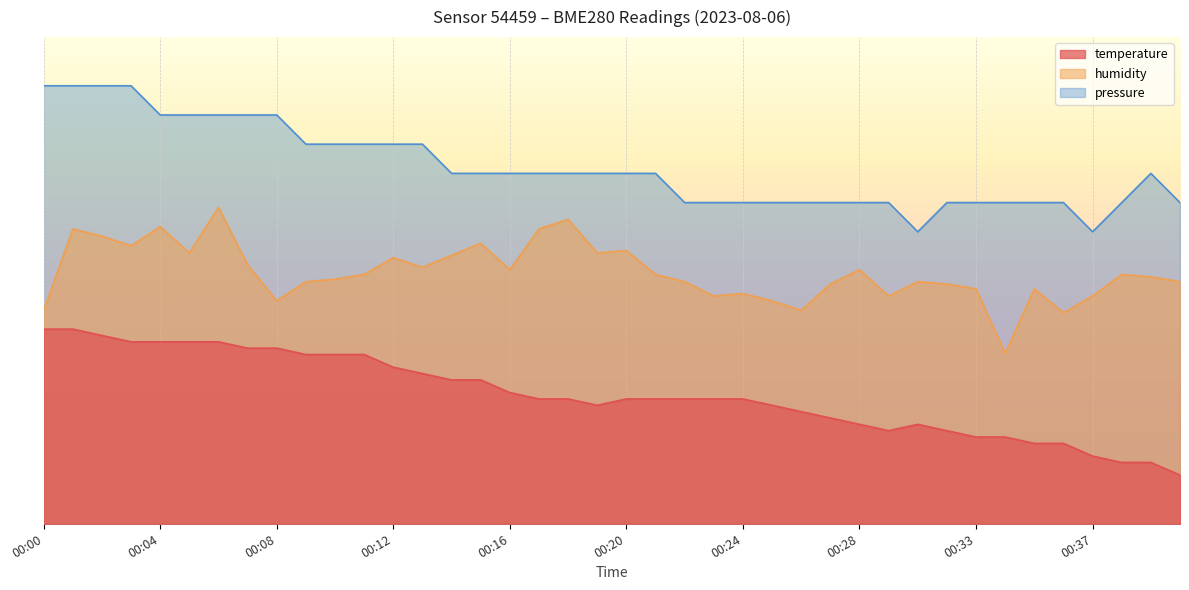

What is the sum of the humidity values at 00:03 and 00:38?

1.1